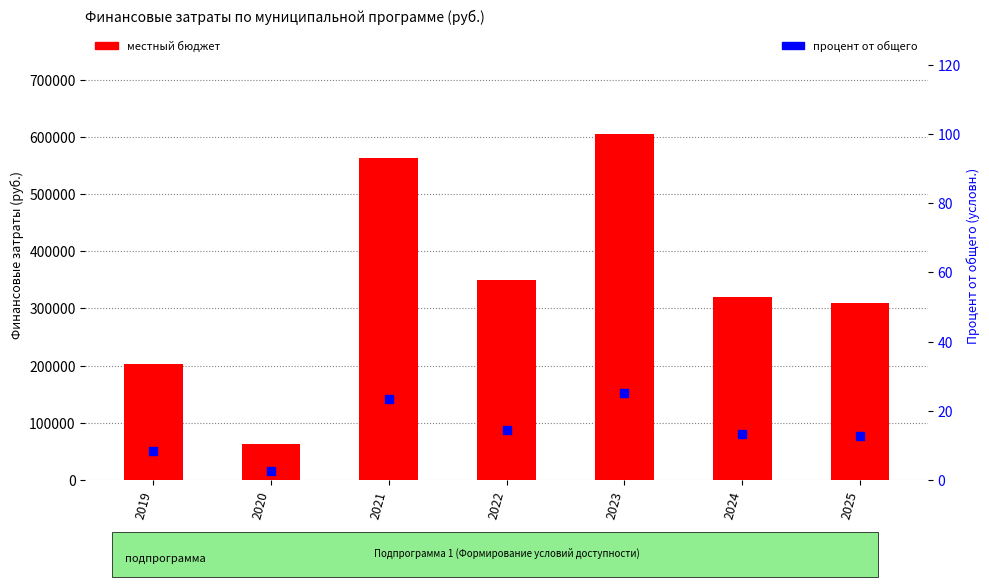

At how many categories does at least one series exceed 422403?

2